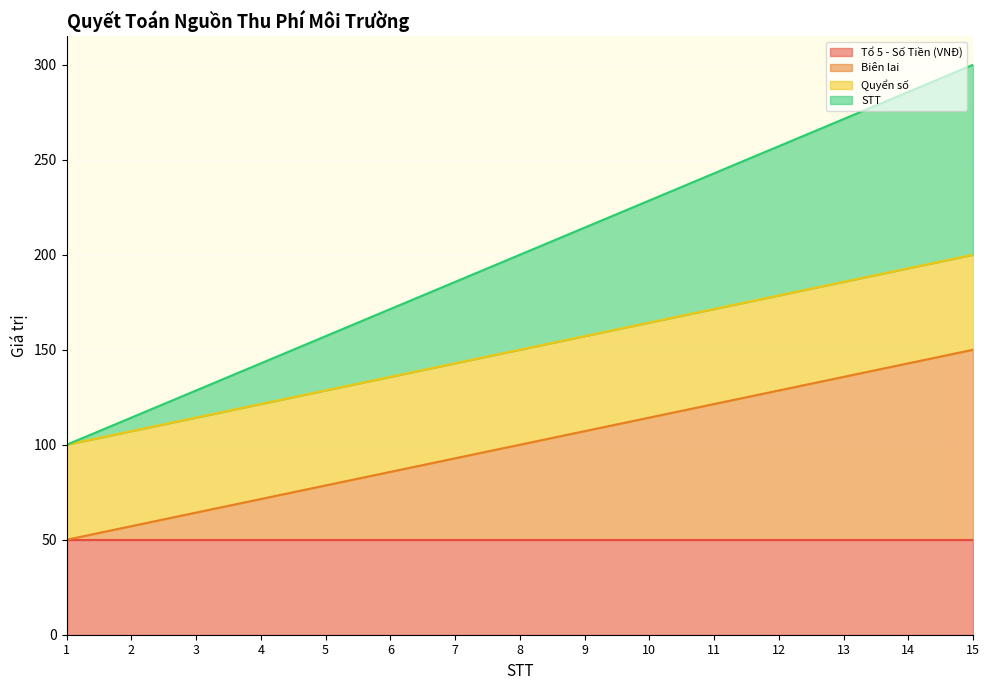

True or false: Biên lai has a value of 107.1 at 9.

True